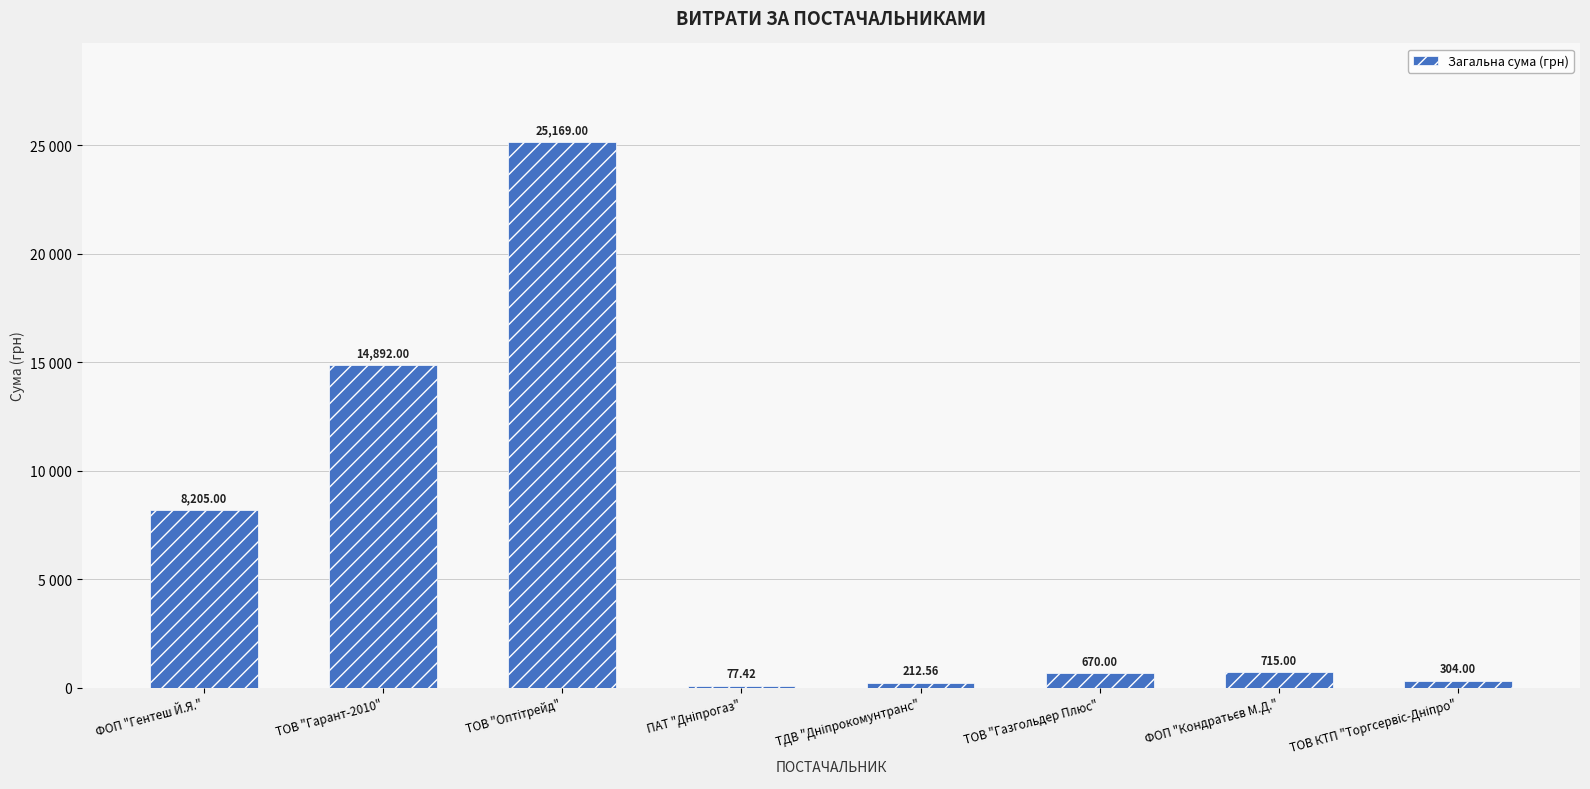

Are the bars horizontal?

No